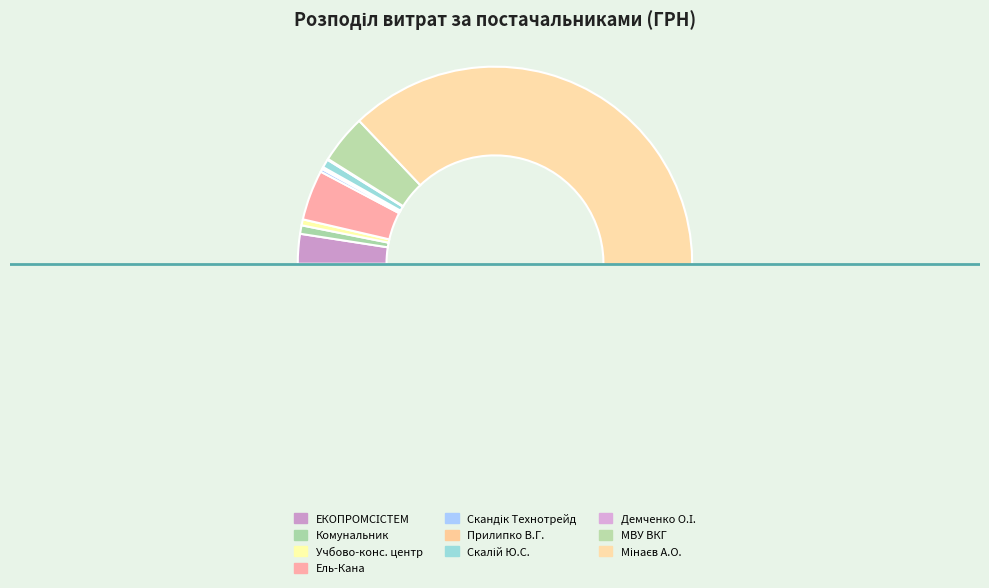

How many slices are in this pie chart?

10